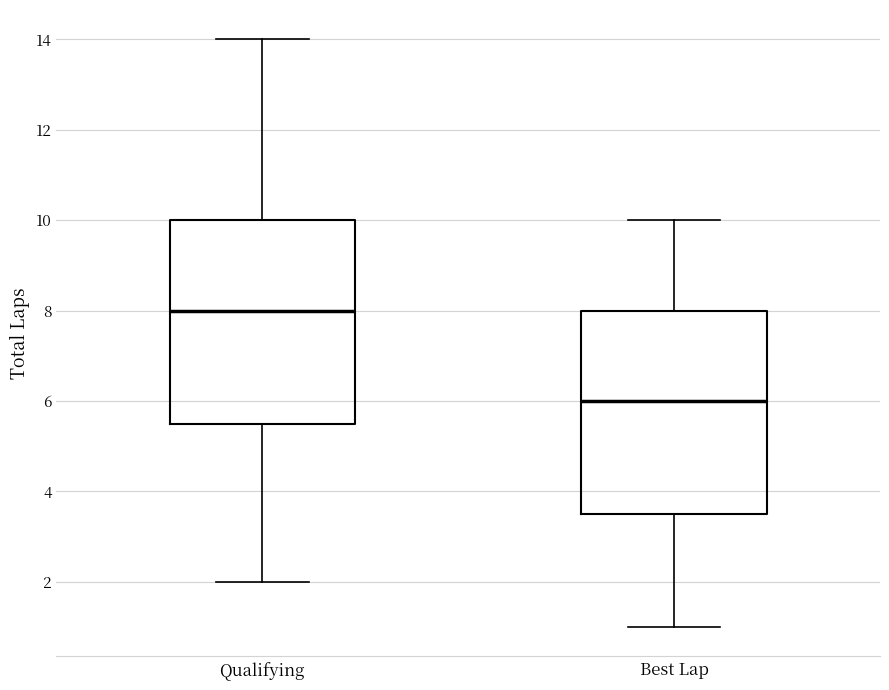

Reading left to right, transcribe this box plot: for each box, give where its median line is, the range the box spans, and where its two whiskers end, as read against the y-axis. The values are not printed on the chart, so give them approximately, as read against the axis.

Qualifying: median 8.0, box 5.6 to 10.0, whiskers 2.0 to 14.0
Best Lap: median 6.0, box 3.6 to 8.0, whiskers 1.0 to 10.0